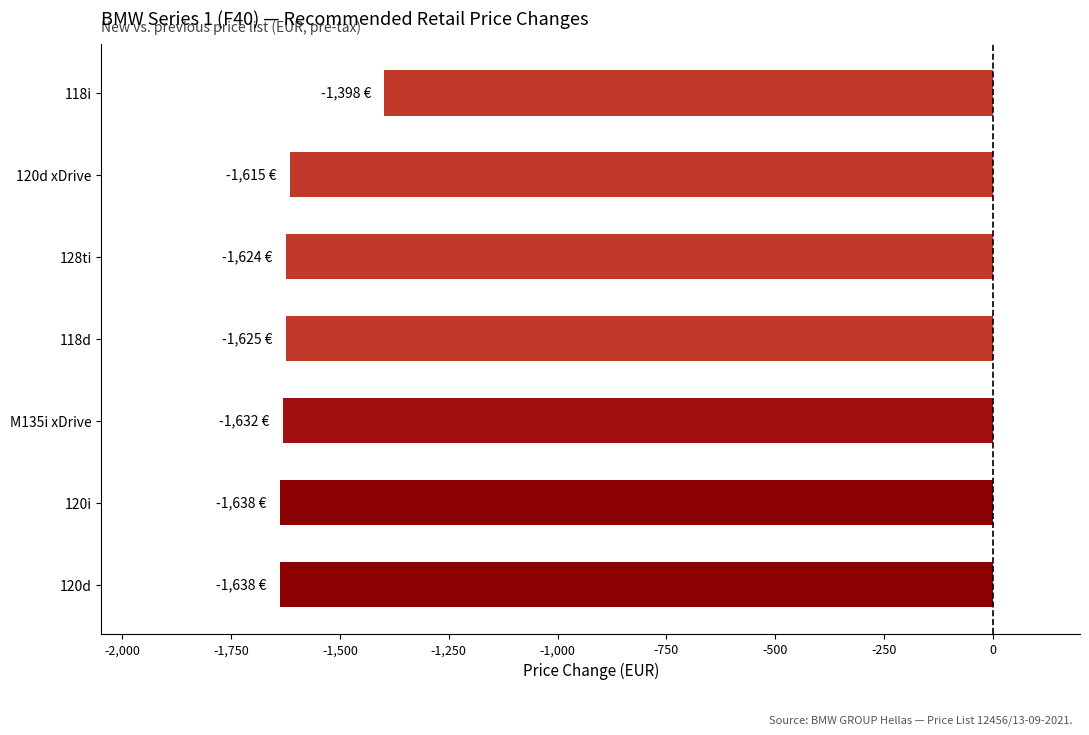

Read the value at 120d.

-1638.3